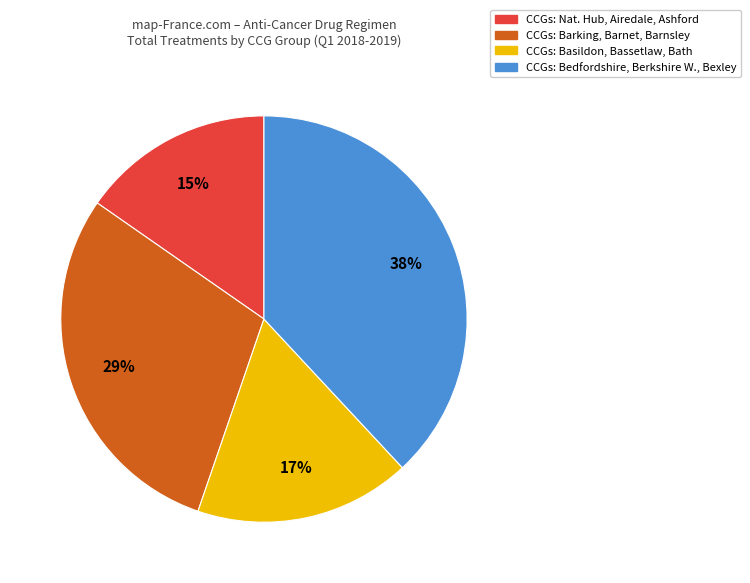

Is it true that CCGs: Nat. Hub, Airedale, Ashford is 8% of the pie?

False